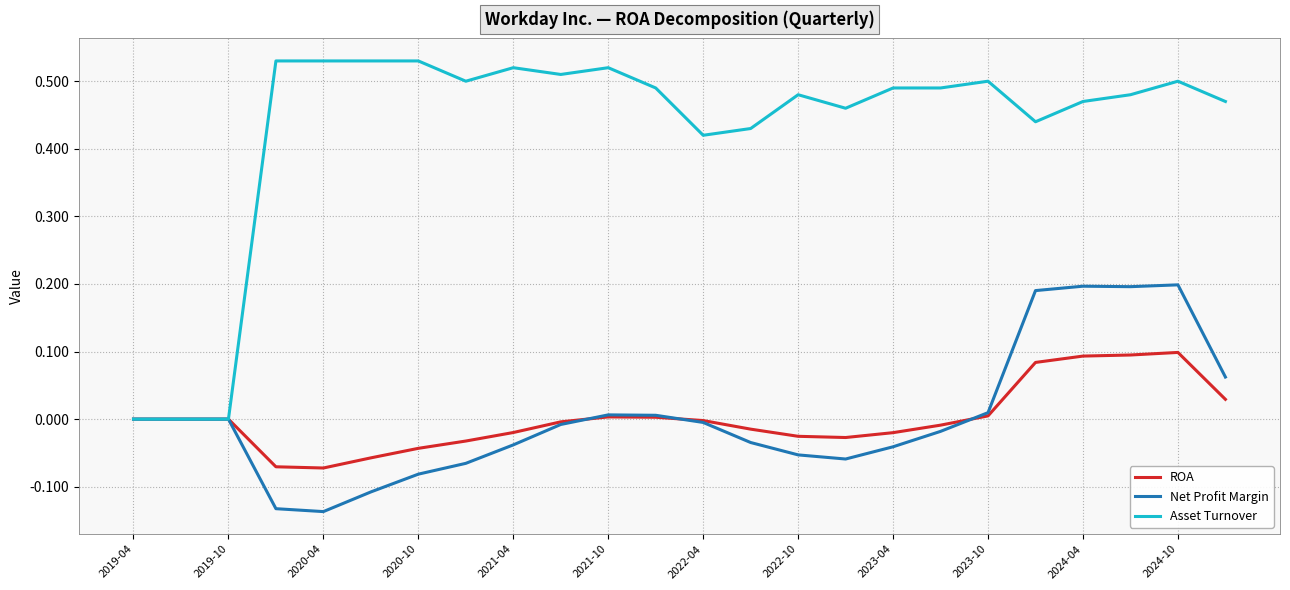

Which series has the largest total across all categories?

Asset Turnover